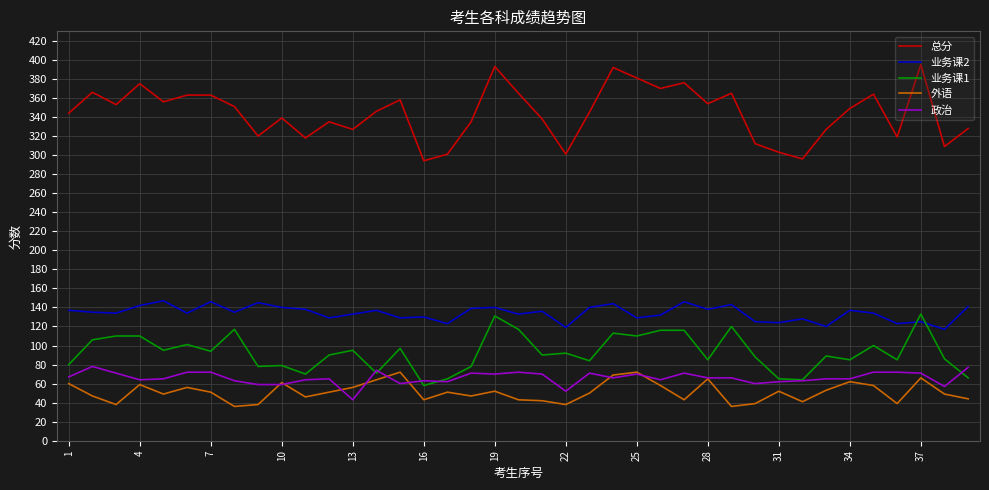

Which series has the largest total across all categories?

总分